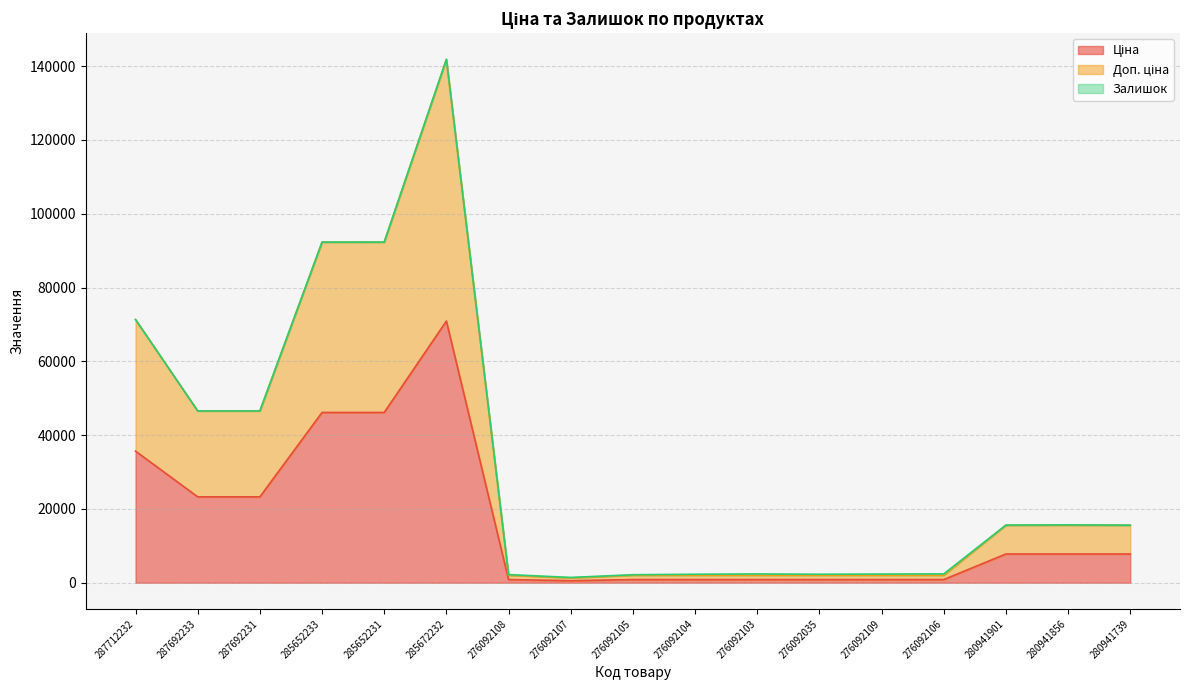

Which series has the largest range (max minus min)?

Доп. ціна